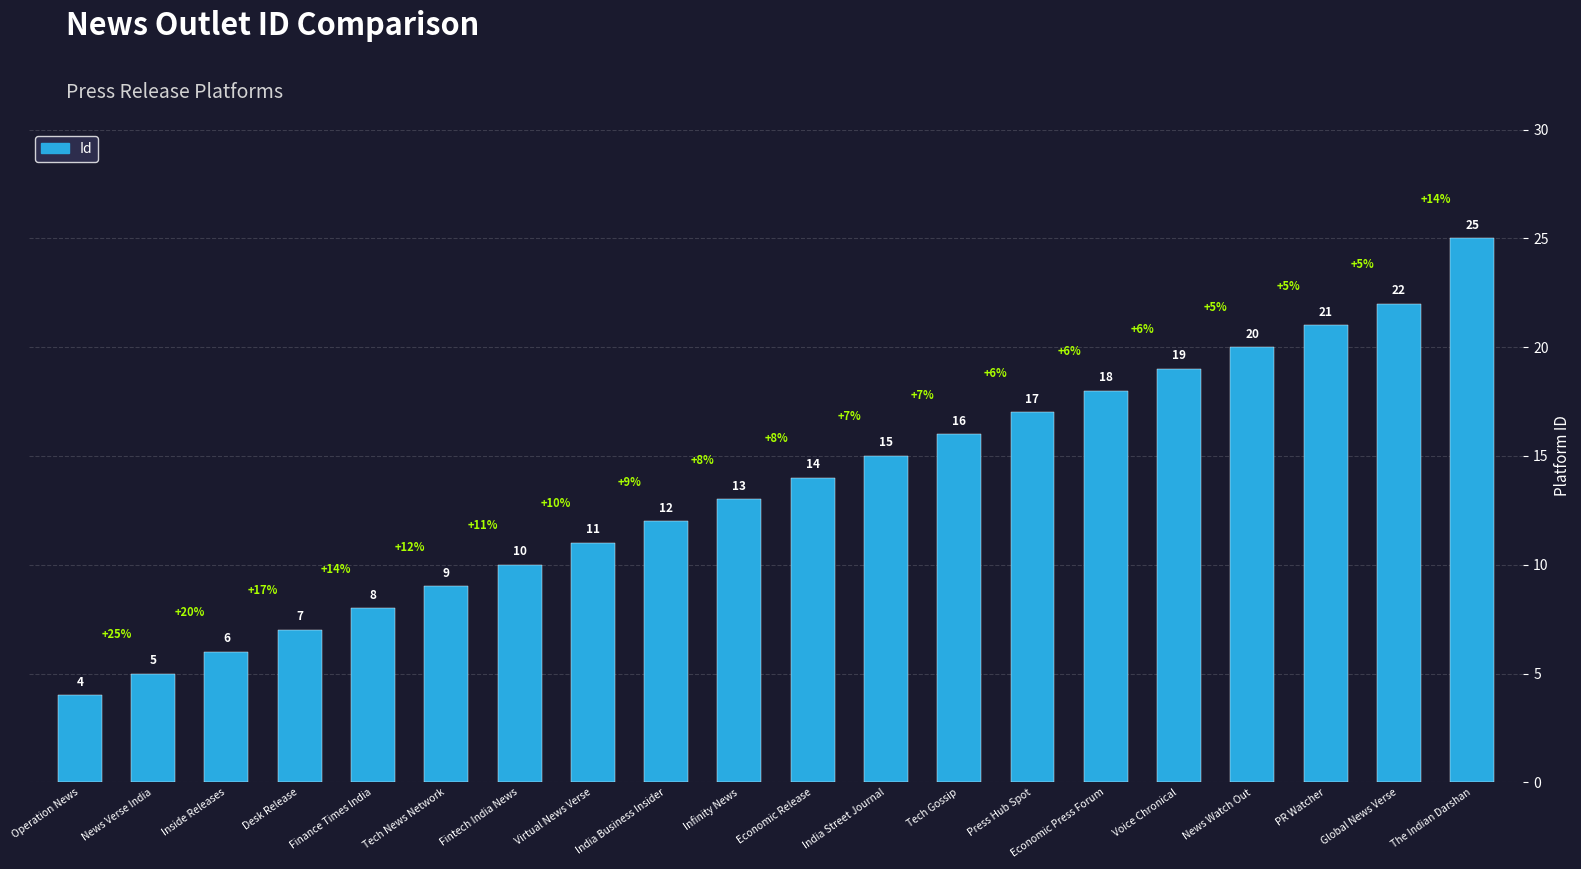

Reading left to right, list all the values displayed in this chart.

4	5	6	7	8	9	10	11	12	13	14	15	16	17	18	19	20	21	22	25